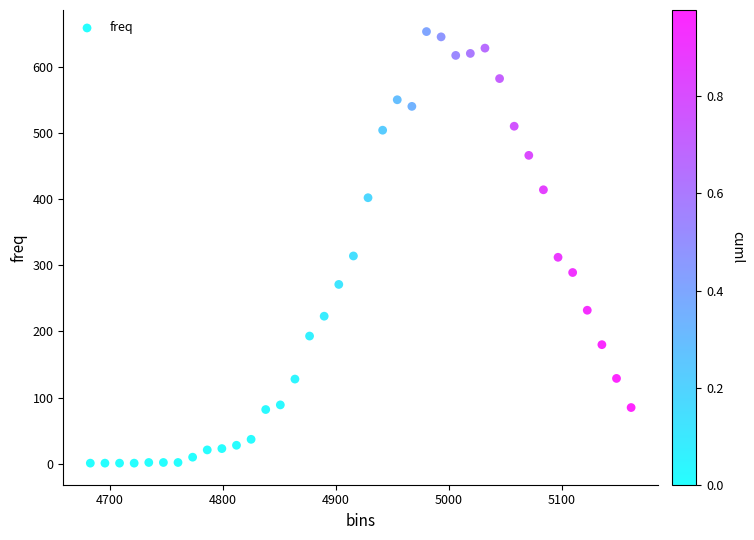

What is the range of Y values (max minus min)?

652